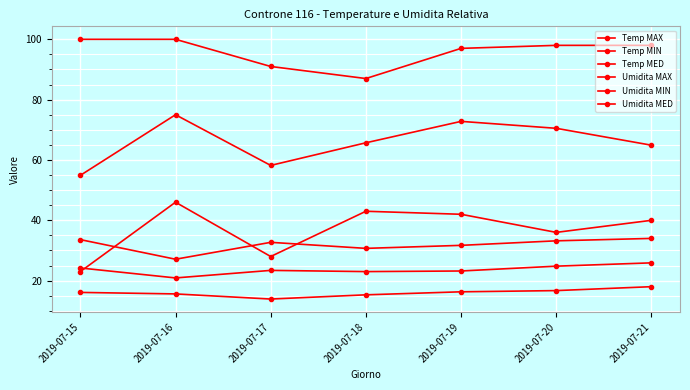

Reading left to right, what are all the values shown in this chart?

Temp MAX: 33.6	27.1	32.7	30.7	31.7	33.2	34.0
Temp MIN: 16.1	15.6	13.9	15.3	16.3	16.7	18.0
Temp MED: 24.2	20.9	23.4	23.0	23.2	24.8	25.9
Umidita MAX: 100.0	100.0	91.0	87.0	97.0	98.0	98.0
Umidita MIN: 23.0	46.0	28.0	43.0	42.0	36.0	40.0
Umidita MED: 54.9	75.0	58.2	65.7	72.8	70.5	64.9